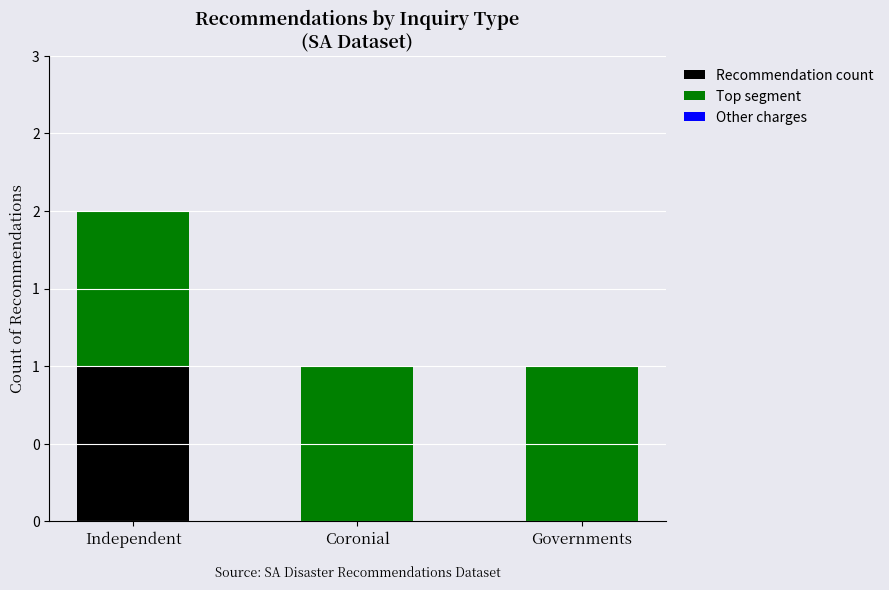

Are the bars grouped side by side (vs. stacked)?

No